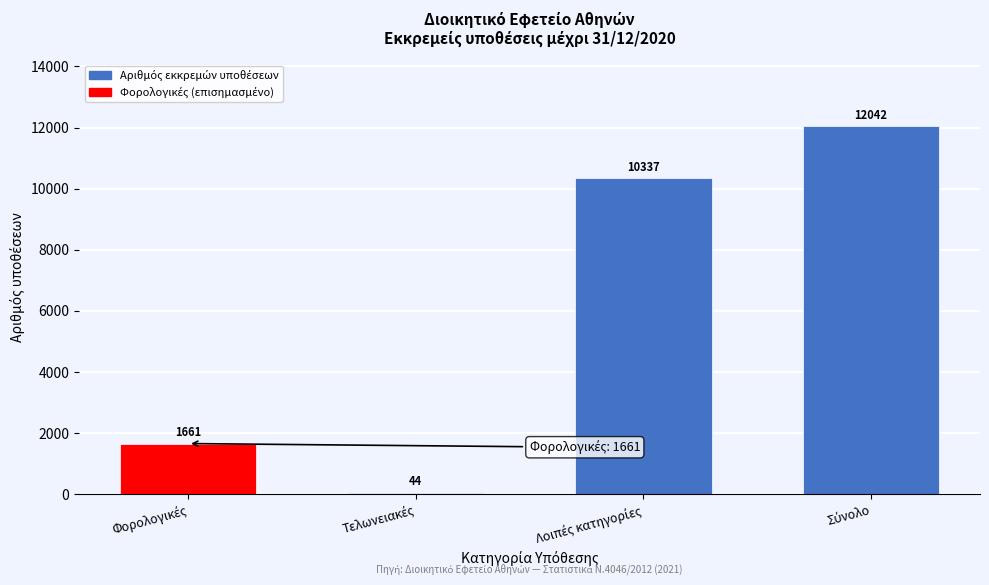

Reading left to right, list all the values displayed in this chart.

1661	44	10337	12042